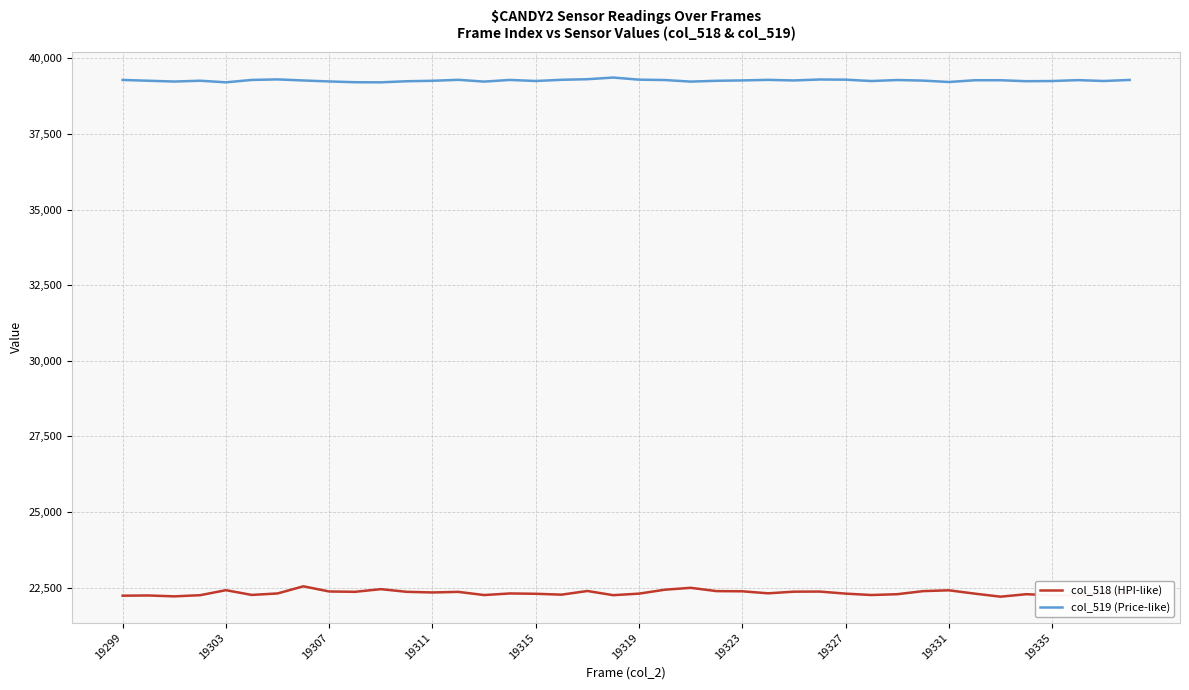

Which series has the widest spread of values?

col_518 (HPI-like)